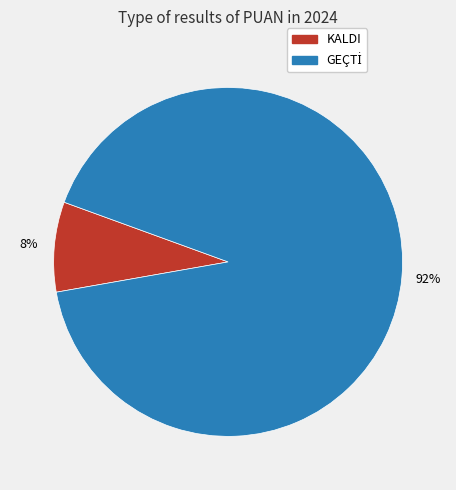

Is it true that KALDI is 16% of the pie?

False